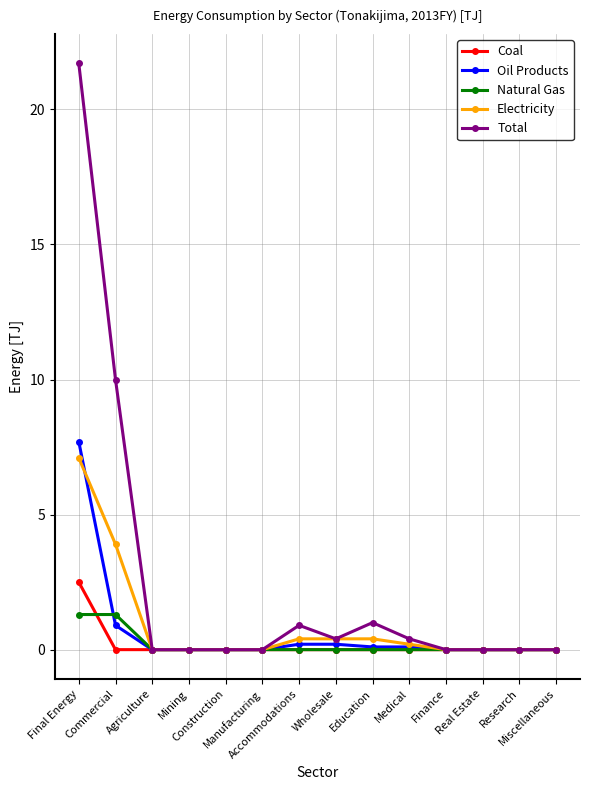

What is the greatest value displayed?

21.7